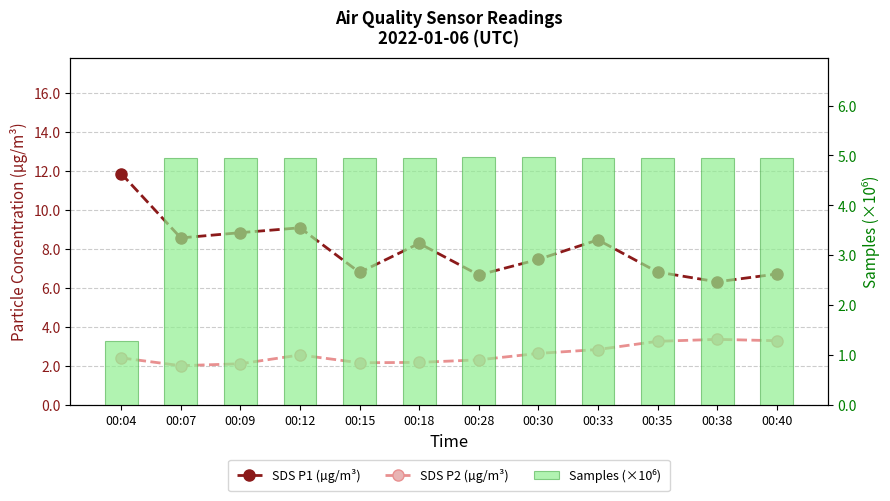

What is the value of the SDS P1 (µg/m³) bar at the 3rd from the left?

8.8